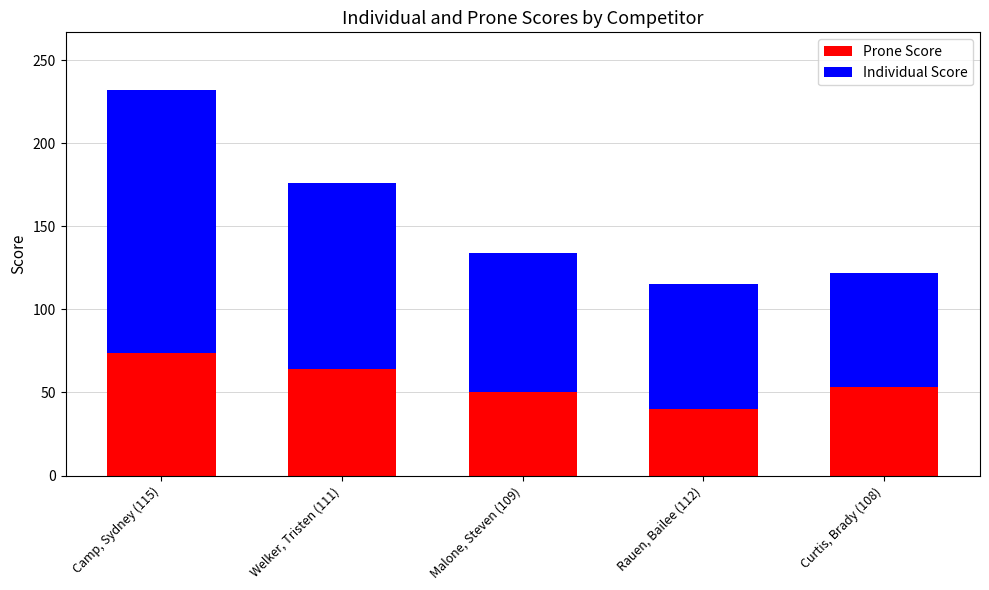

What is the average value of the Prone Score series?

56